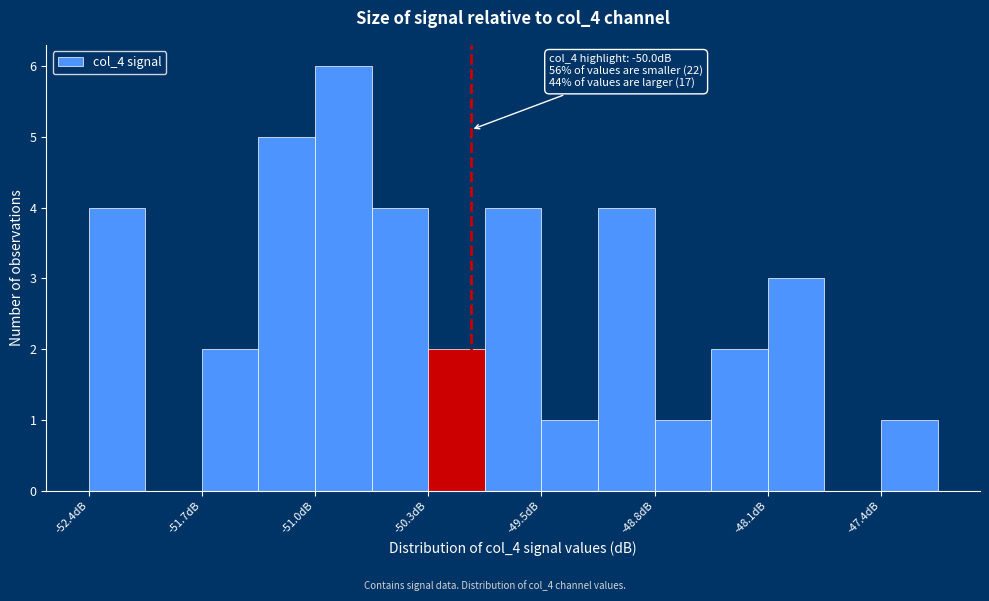

Around what value on the x-axis is the tallest bar? Give the approximate position of its centre, as read against the axis.

-50.8